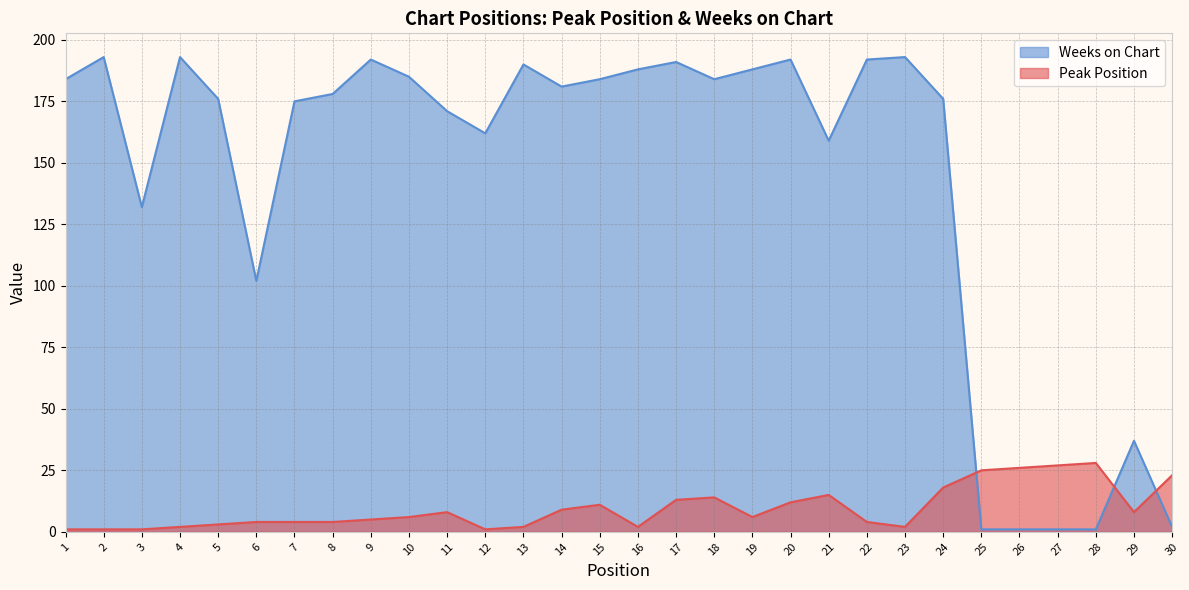

Reading left to right, transcribe all the data shown in this chart.

Peak Position: 1=1	2=1	3=1	4=2	5=3	6=4	7=4	8=4	9=5	10=6	11=8	12=1	13=2	14=9	15=11	16=2	17=13	18=14	19=6	20=12	21=15	22=4	23=2	24=18	25=25	26=26	27=27	28=28	29=8	30=23
Weeks on Chart: 1=184	2=193	3=132	4=193	5=176	6=102	7=175	8=178	9=192	10=185	11=171	12=162	13=190	14=181	15=184	16=188	17=191	18=184	19=188	20=192	21=159	22=192	23=193	24=176	25=1	26=1	27=1	28=1	29=37	30=2